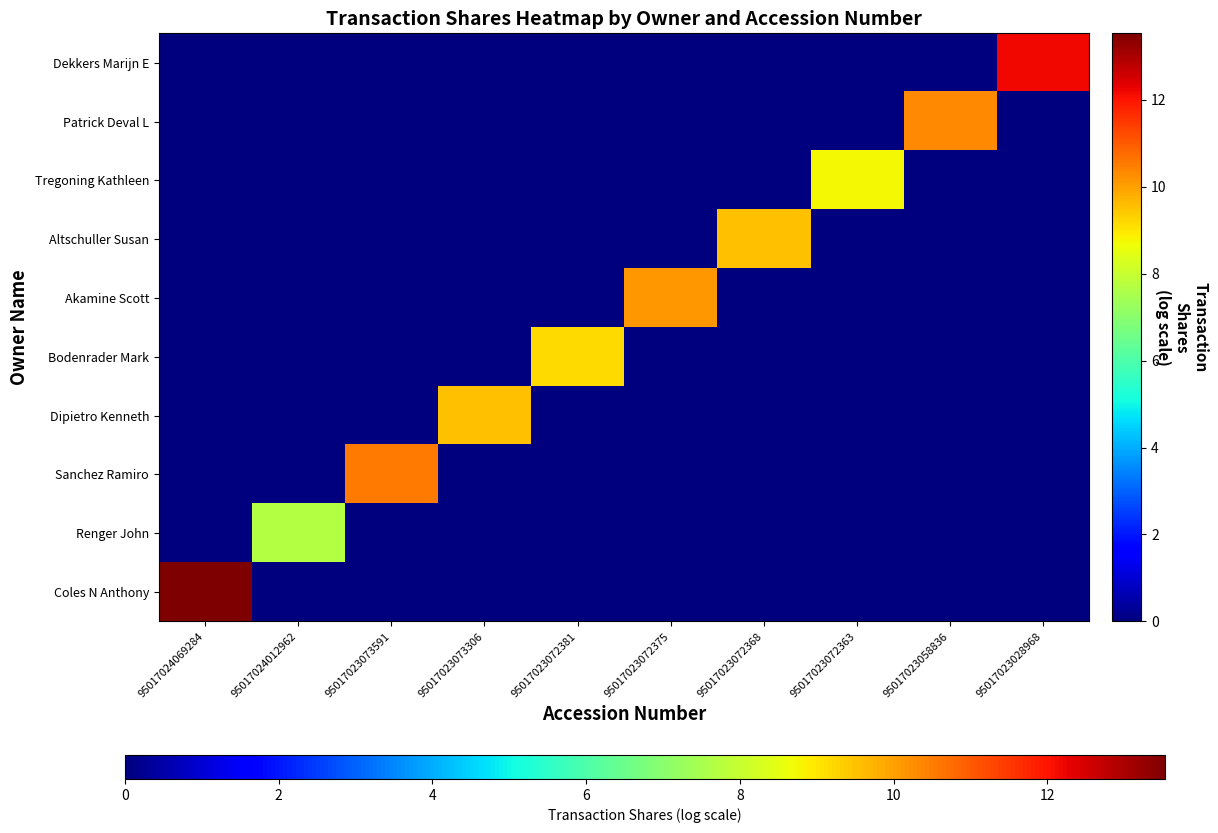

Reading left to right, what are all the values shown in this chart?

Coles N Anthony: 95017024069284=13.5	95017024012962=0.0	95017023073591=0.0	95017023073306=0.0	95017023072381=0.0	95017023072375=0.0	95017023072368=0.0	95017023072363=0.0	95017023058836=0.0	95017023028968=0.0
Renger John: 95017024069284=0.0	95017024012962=7.7	95017023073591=0.0	95017023073306=0.0	95017023072381=0.0	95017023072375=0.0	95017023072368=0.0	95017023072363=0.0	95017023058836=0.0	95017023028968=0.0
Sanchez Ramiro: 95017024069284=0.0	95017024012962=0.0	95017023073591=10.5	95017023073306=0.0	95017023072381=0.0	95017023072375=0.0	95017023072368=0.0	95017023072363=0.0	95017023058836=0.0	95017023028968=0.0
Dipietro Kenneth: 95017024069284=0.0	95017024012962=0.0	95017023073591=0.0	95017023073306=9.6	95017023072381=0.0	95017023072375=0.0	95017023072368=0.0	95017023072363=0.0	95017023058836=0.0	95017023028968=0.0
Bodenrader Mark: 95017024069284=0.0	95017024012962=0.0	95017023073591=0.0	95017023073306=0.0	95017023072381=9.2	95017023072375=0.0	95017023072368=0.0	95017023072363=0.0	95017023058836=0.0	95017023028968=0.0
Akamine Scott: 95017024069284=0.0	95017024012962=0.0	95017023073591=0.0	95017023073306=0.0	95017023072381=0.0	95017023072375=10.1	95017023072368=0.0	95017023072363=0.0	95017023058836=0.0	95017023028968=0.0
Altschuller Susan: 95017024069284=0.0	95017024012962=0.0	95017023073591=0.0	95017023073306=0.0	95017023072381=0.0	95017023072375=0.0	95017023072368=9.5	95017023072363=0.0	95017023058836=0.0	95017023028968=0.0
Tregoning Kathleen: 95017024069284=0.0	95017024012962=0.0	95017023073591=0.0	95017023073306=0.0	95017023072381=0.0	95017023072375=0.0	95017023072368=0.0	95017023072363=8.7	95017023058836=0.0	95017023028968=0.0
Patrick Deval L: 95017024069284=0.0	95017024012962=0.0	95017023073591=0.0	95017023073306=0.0	95017023072381=0.0	95017023072375=0.0	95017023072368=0.0	95017023072363=0.0	95017023058836=10.3	95017023028968=0.0
Dekkers Marijn E: 95017024069284=0.0	95017024012962=0.0	95017023073591=0.0	95017023073306=0.0	95017023072381=0.0	95017023072375=0.0	95017023072368=0.0	95017023072363=0.0	95017023058836=0.0	95017023028968=12.2